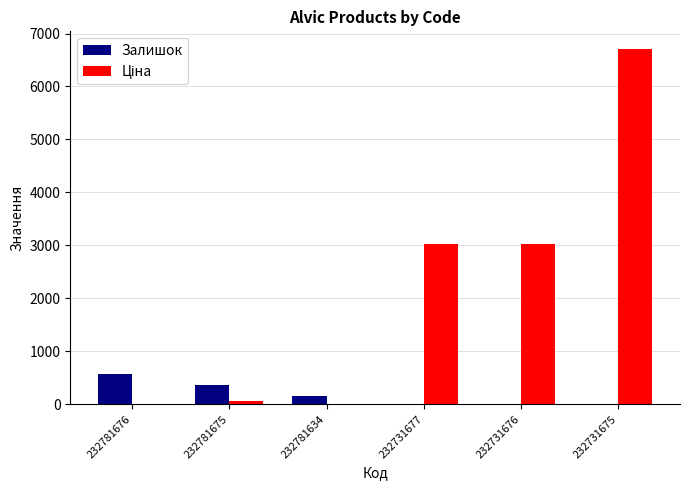

At which label does Залишок first exceed 153?

232781676